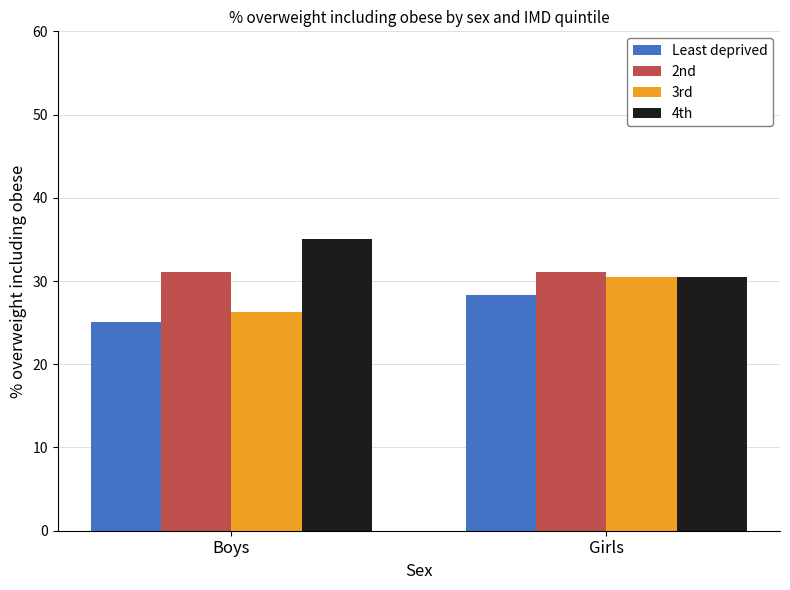

List the series in order of their overall mean, highest first.

4th, 2nd, 3rd, Least deprived